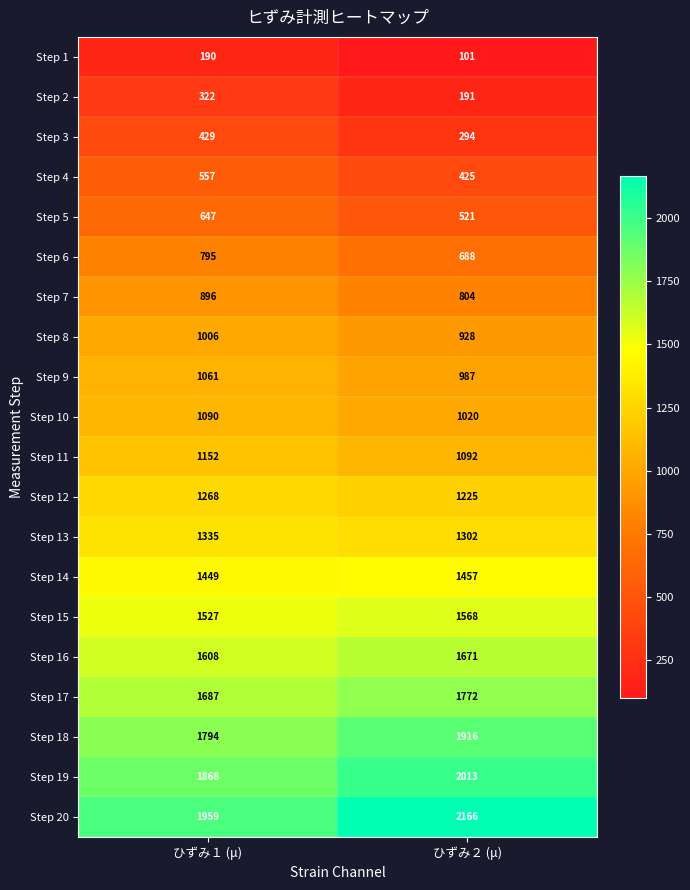

What is the total value across all series at ひずみ１ (μ)?

22640